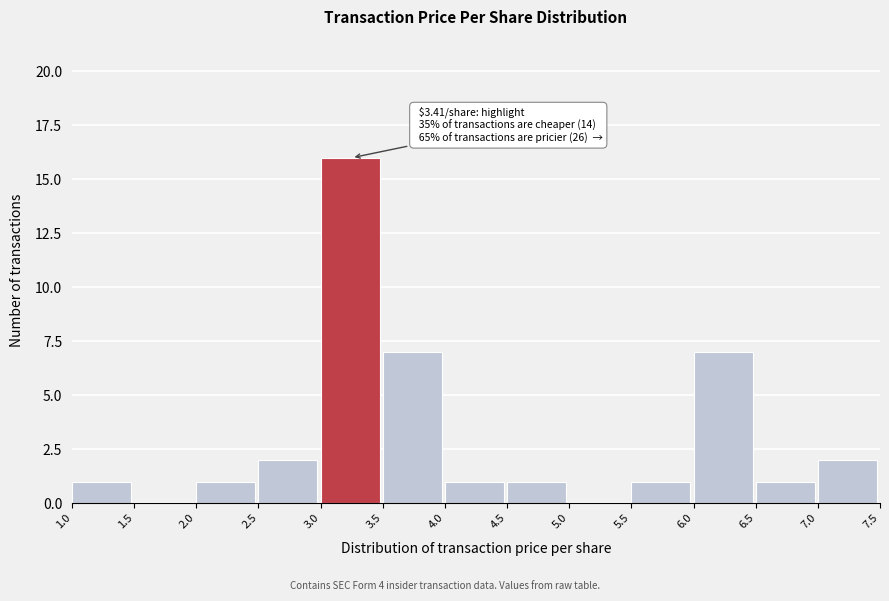

Over which range of the x-axis is the bar tallest?

3.0 to 3.5